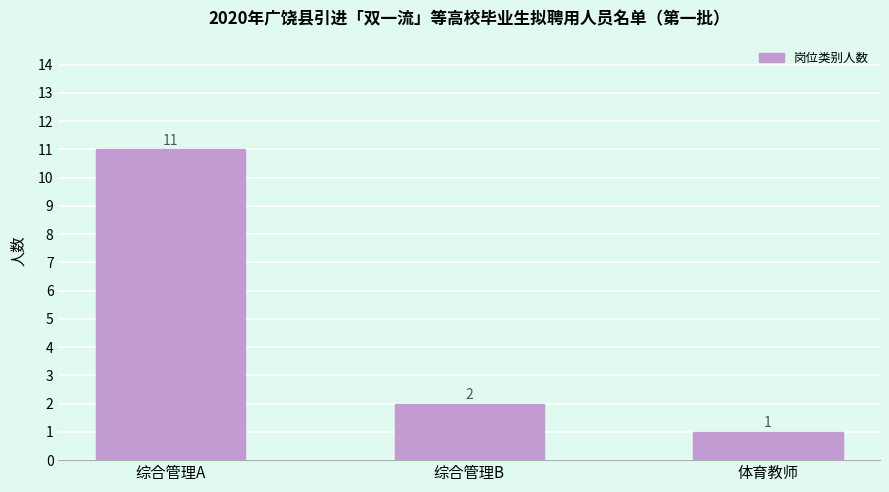

What is the sum of all values?

14